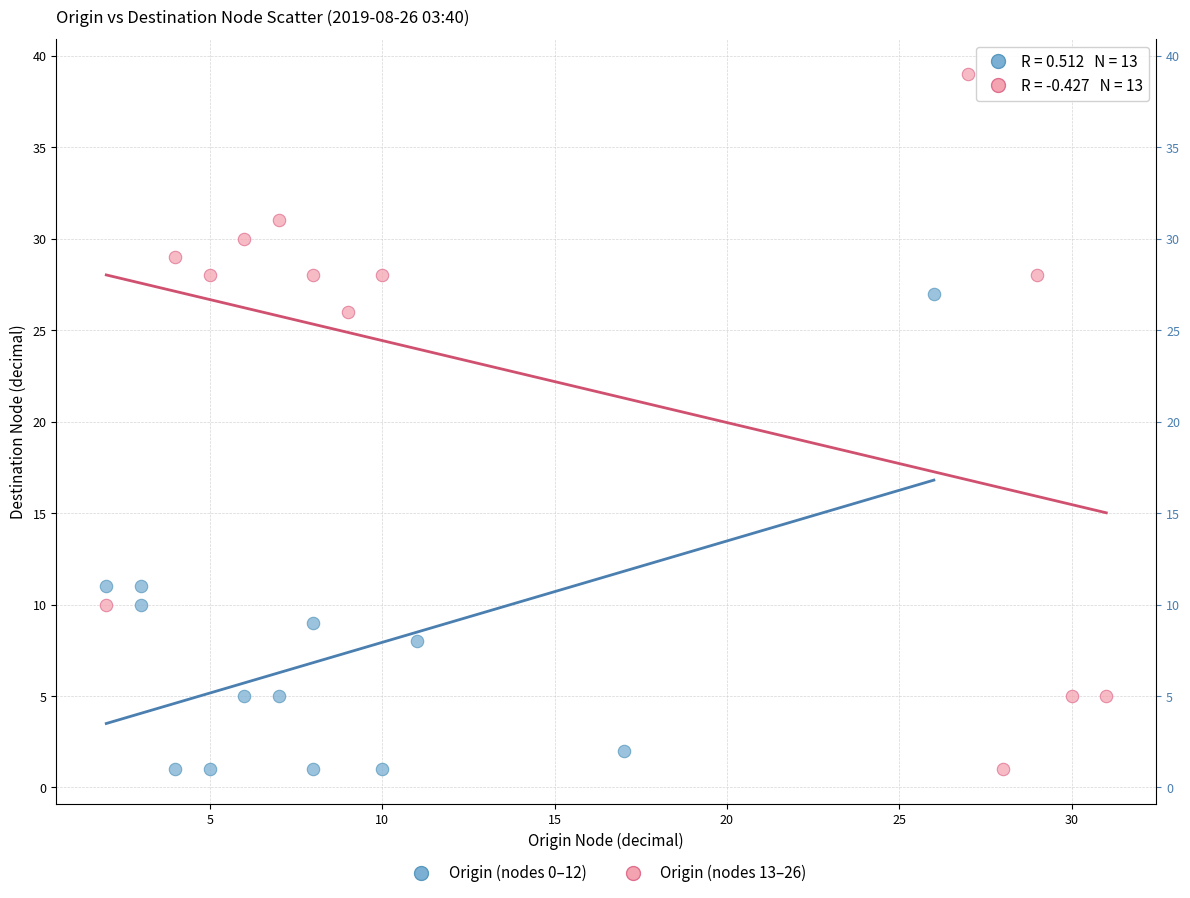

Which series contains the highest Y value?

Origin (nodes 13–26)